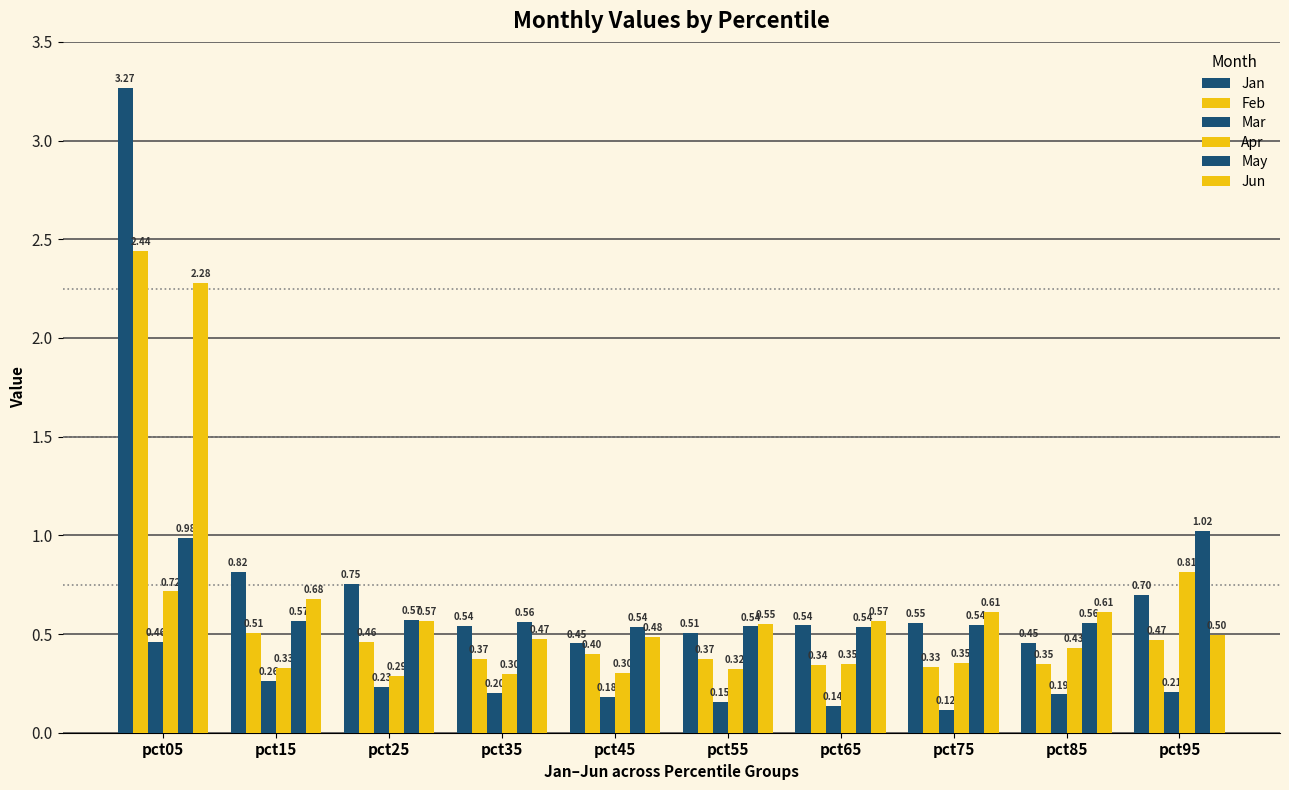

Reading left to right, list all the values displayed in this chart.

Jan: pct05=3.3	pct15=0.8	pct25=0.8	pct35=0.5	pct45=0.5	pct55=0.5	pct65=0.5	pct75=0.6	pct85=0.5	pct95=0.7
Feb: pct05=2.4	pct15=0.5	pct25=0.5	pct35=0.4	pct45=0.4	pct55=0.4	pct65=0.3	pct75=0.3	pct85=0.3	pct95=0.5
Mar: pct05=0.5	pct15=0.3	pct25=0.2	pct35=0.2	pct45=0.2	pct55=0.2	pct65=0.1	pct75=0.1	pct85=0.2	pct95=0.2
Apr: pct05=0.7	pct15=0.3	pct25=0.3	pct35=0.3	pct45=0.3	pct55=0.3	pct65=0.3	pct75=0.4	pct85=0.4	pct95=0.8
May: pct05=1.0	pct15=0.6	pct25=0.6	pct35=0.6	pct45=0.5	pct55=0.5	pct65=0.5	pct75=0.5	pct85=0.6	pct95=1.0
Jun: pct05=2.3	pct15=0.7	pct25=0.6	pct35=0.5	pct45=0.5	pct55=0.6	pct65=0.6	pct75=0.6	pct85=0.6	pct95=0.5